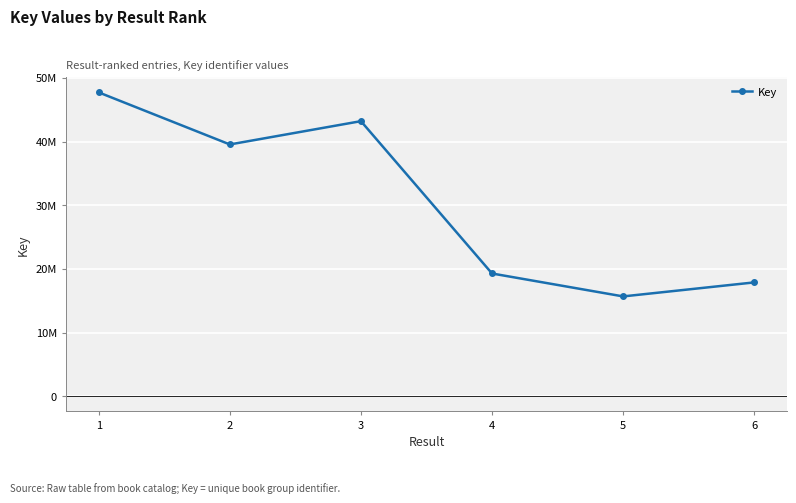

Where is the first local minimum?

2